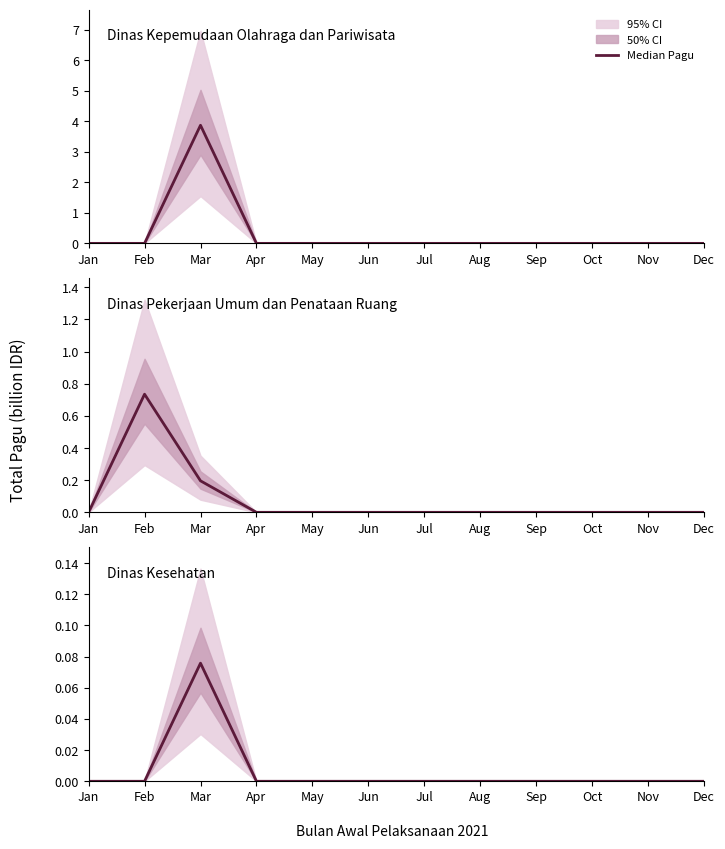

Where is the first local maximum for DINAS KESEHATAN?

Mar